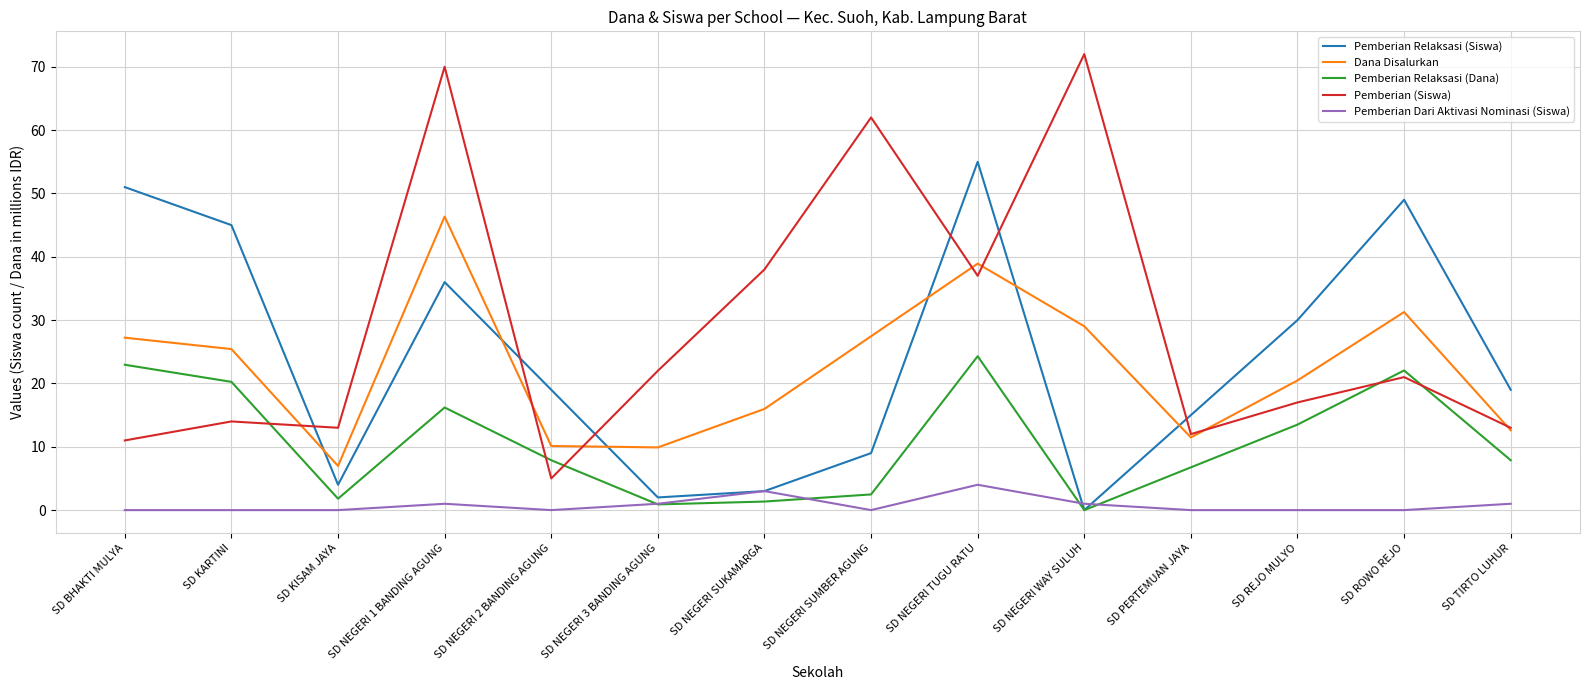

What is the greatest value displayed?

72.0